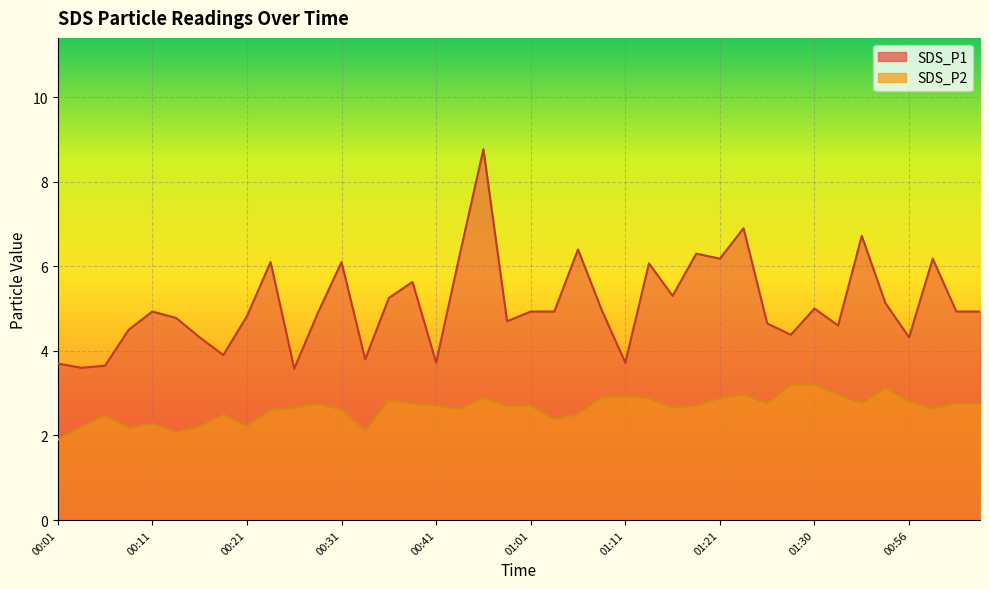

What are all the series names shown in the legend?

SDS_P1, SDS_P2